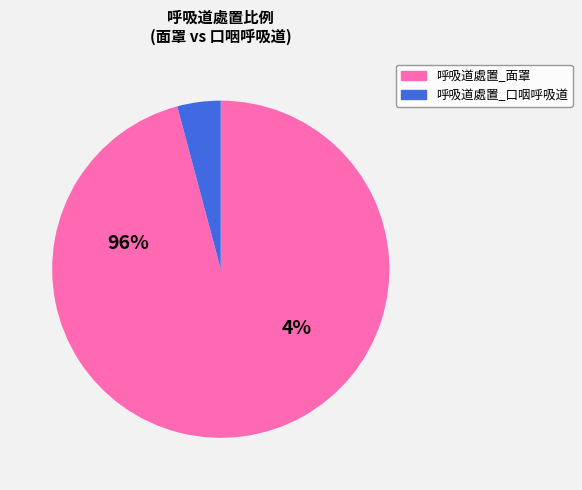

Rank the series by their maximum value, from lowest to highest.

呼吸道處置_口咽呼吸道, 呼吸道處置_面罩